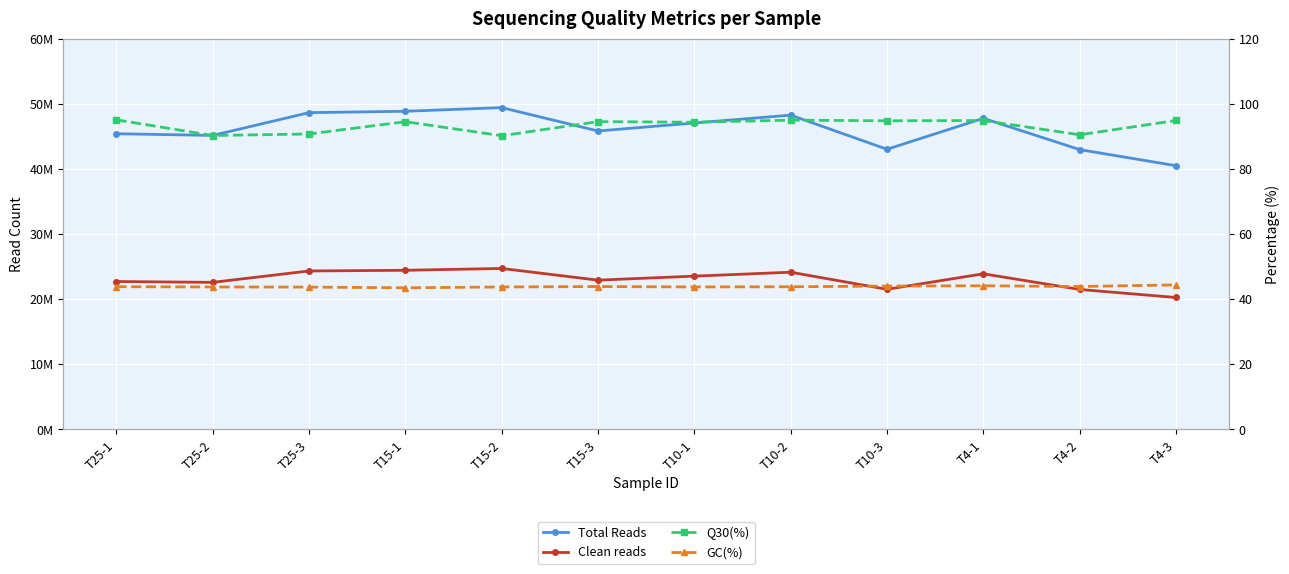

Read the Total Reads value at T10-3.

42998574.0